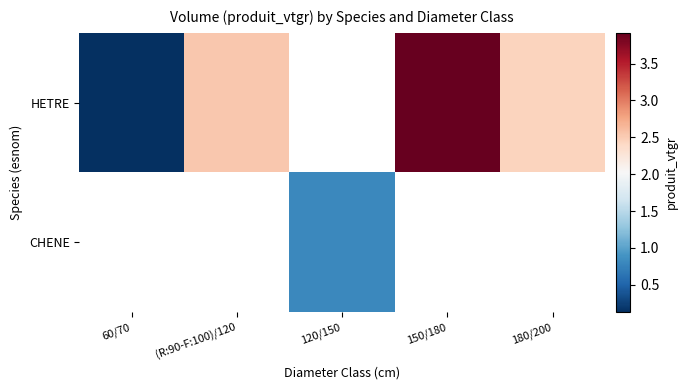

How many HETRE values are between 2 and 3?

2